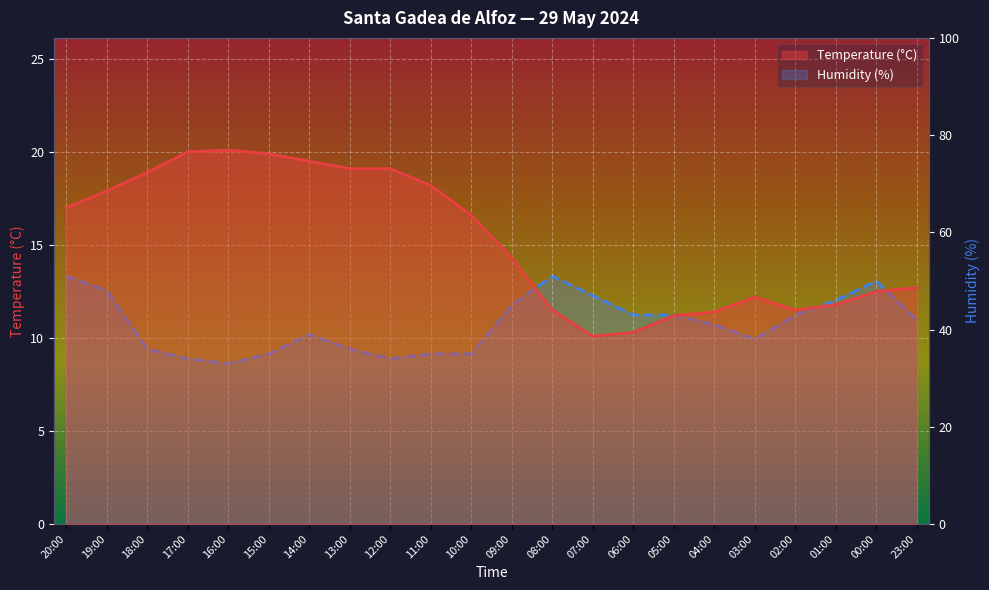

True or false: Humidity (%) has a value of 36.0 at 18:00.

True